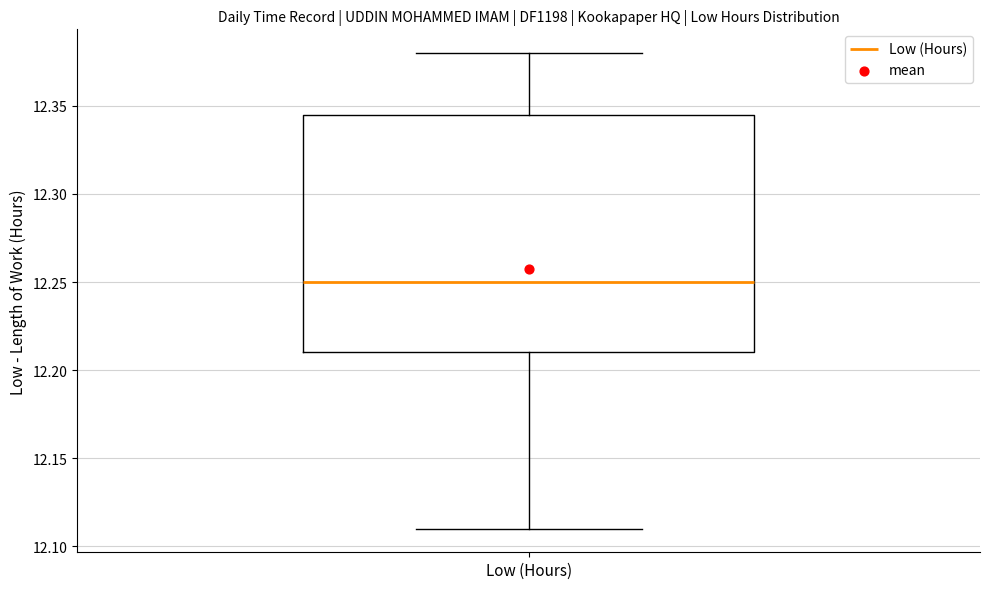

Where is the upper edge of the box for Low (Hours) on the y-axis? The values are not printed on the chart, so give them approximately, as read against the axis.

12.345